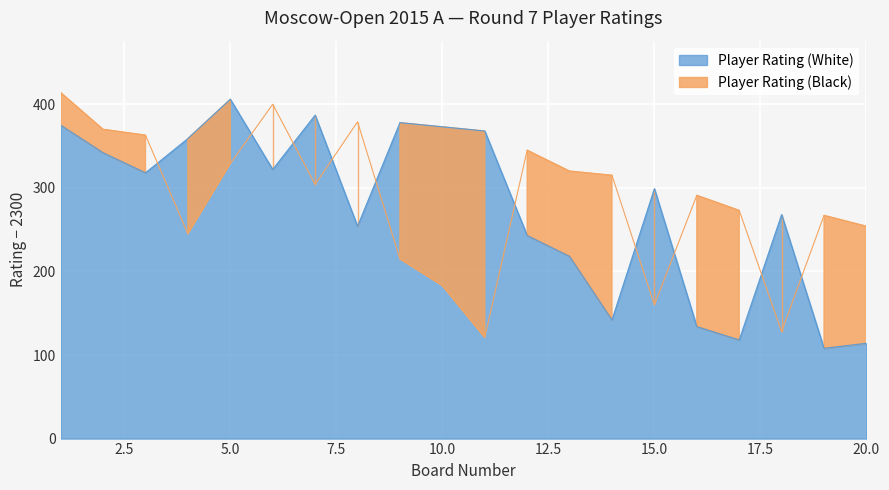

Rank the series by their maximum value, from highest to lowest.

Player Rating (Black), Player Rating (White)